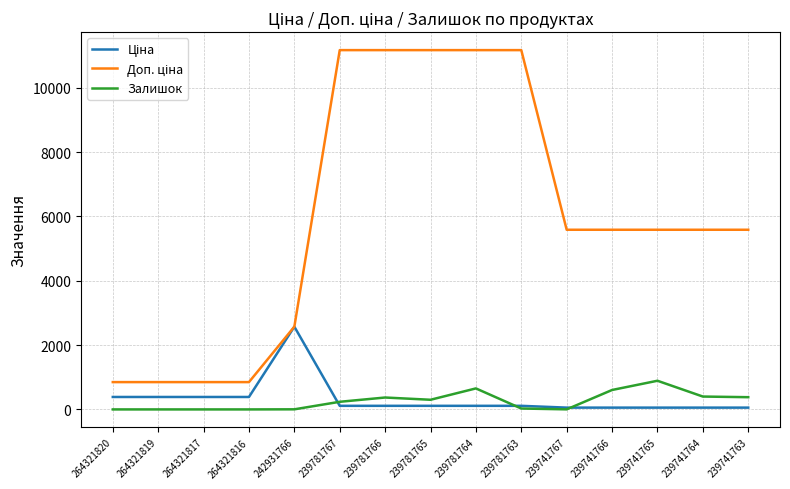

What is the maximum value shown in the chart?

11169.0